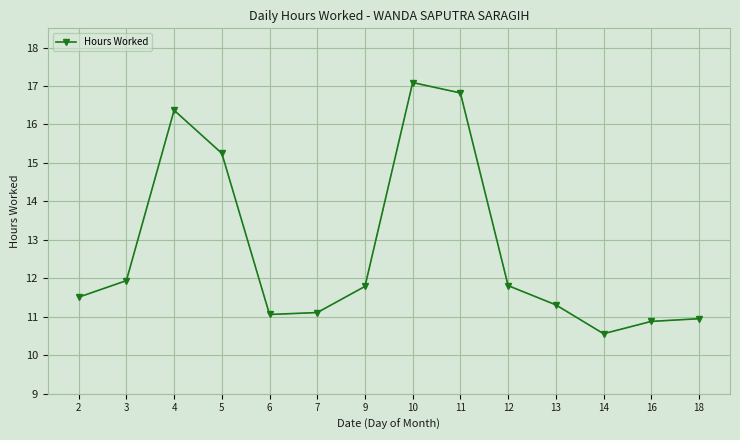

What is the sum of the values at 2 and 9?

23.3